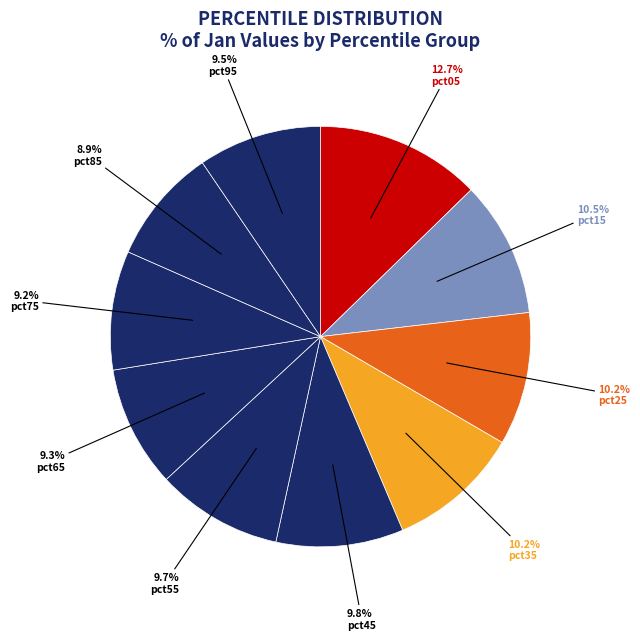

To the nearest percent, what is the average slice percentage?

10%